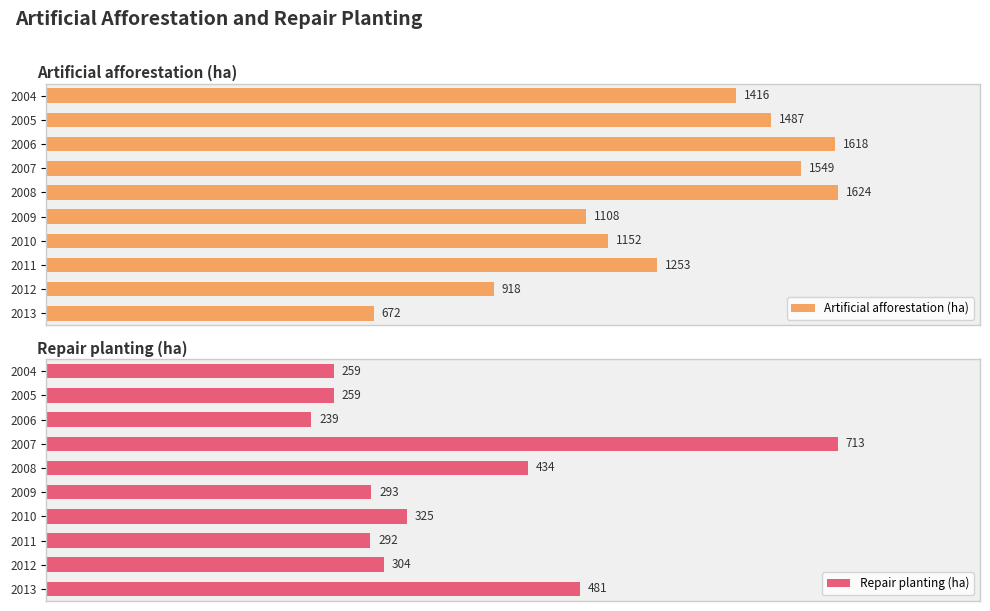

What is the average value of the Artificial afforestation (ha) series?

1280